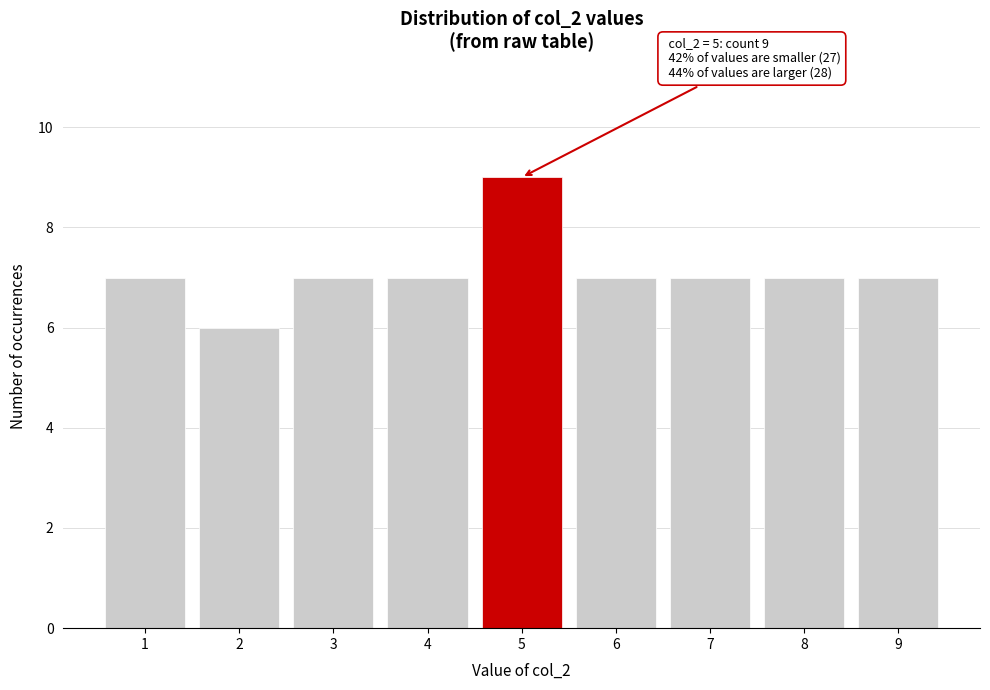

Which range on the x-axis has the tallest bar?

4.5 to 5.5